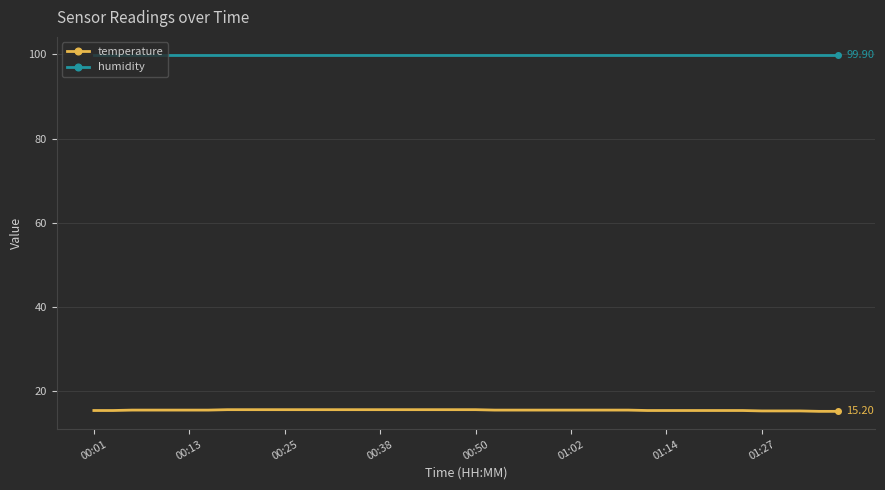

List the series in order of their overall mean, highest first.

humidity, temperature